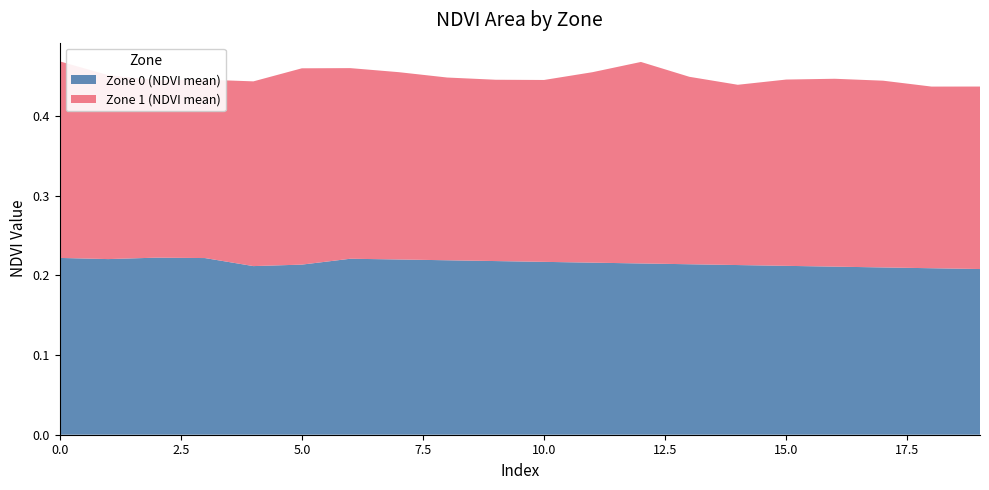

Reading left to right, list all the values displayed in this chart.

Zone 0 (NDVI mean): 0.2	0.2	0.2	0.2	0.2	0.2	0.2	0.2	0.2	0.2	0.2	0.2	0.2	0.2	0.2	0.2	0.2	0.2	0.2	0.2
Zone 1 (NDVI mean): 0.2	0.2	0.2	0.2	0.2	0.2	0.2	0.2	0.2	0.2	0.2	0.2	0.3	0.2	0.2	0.2	0.2	0.2	0.2	0.2